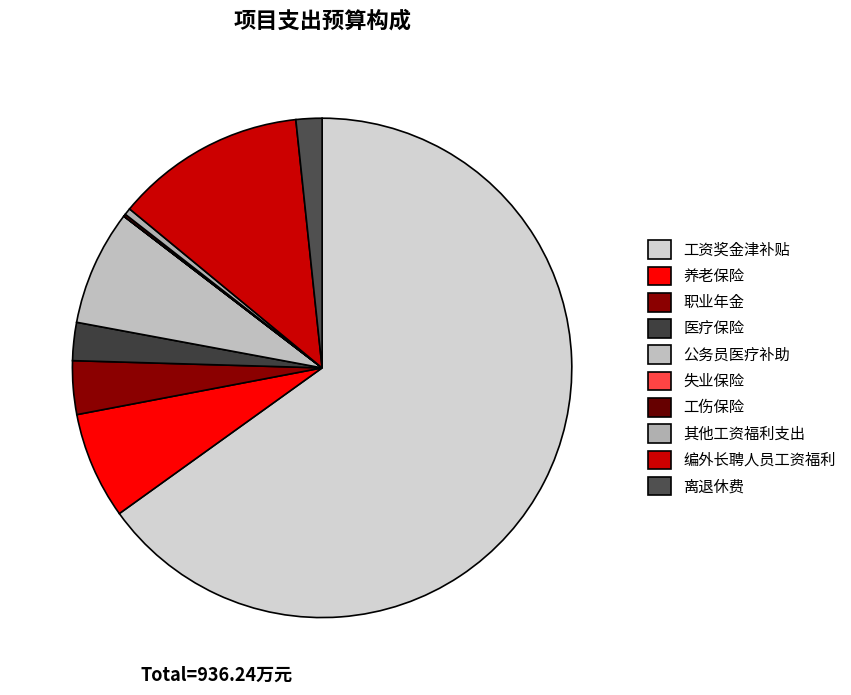

Combined, do 工伤保险 and 职业年金 account for over 50%?

No